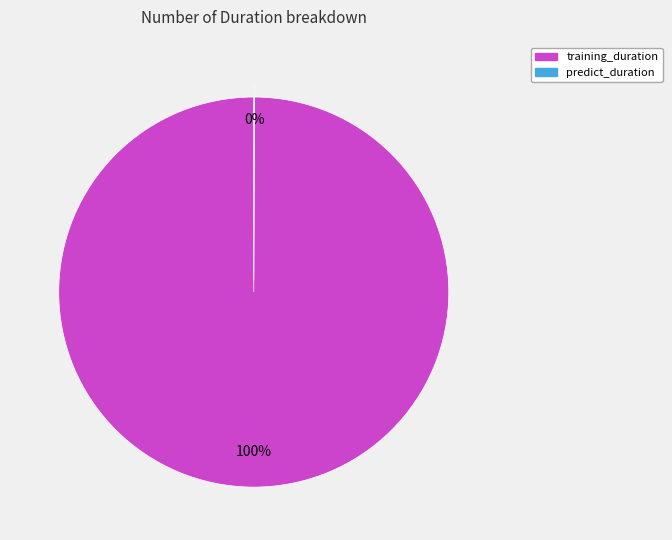

To the nearest percent, what is the difference between the largest and smallest slice percentages?

100%